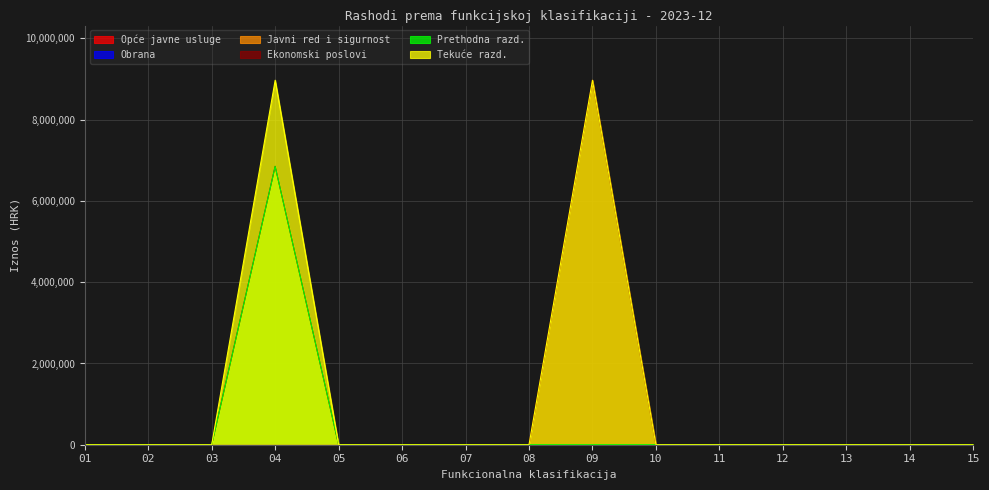

How many categories are shown in the chart?

15